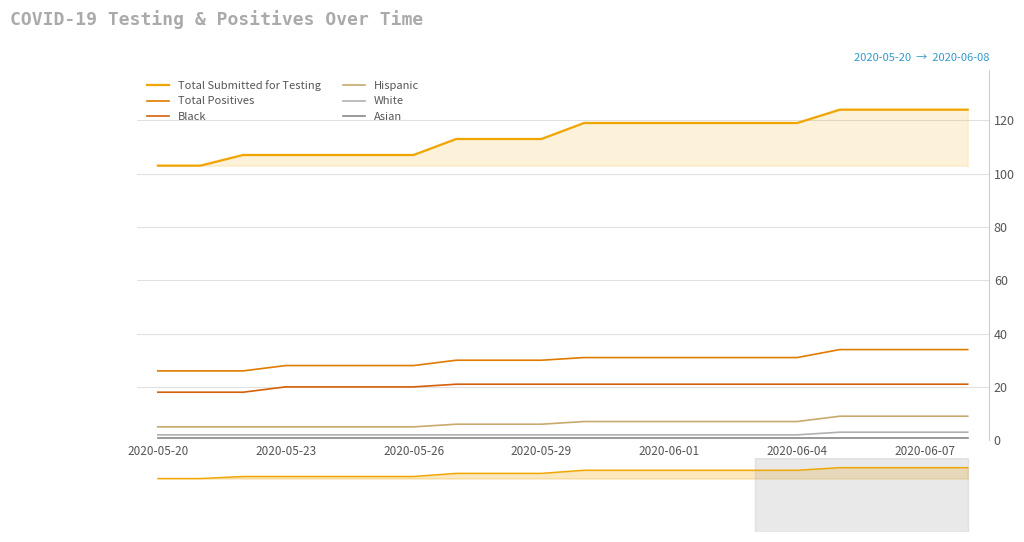

Count the Hispanic values in the range 5 to 7.

16